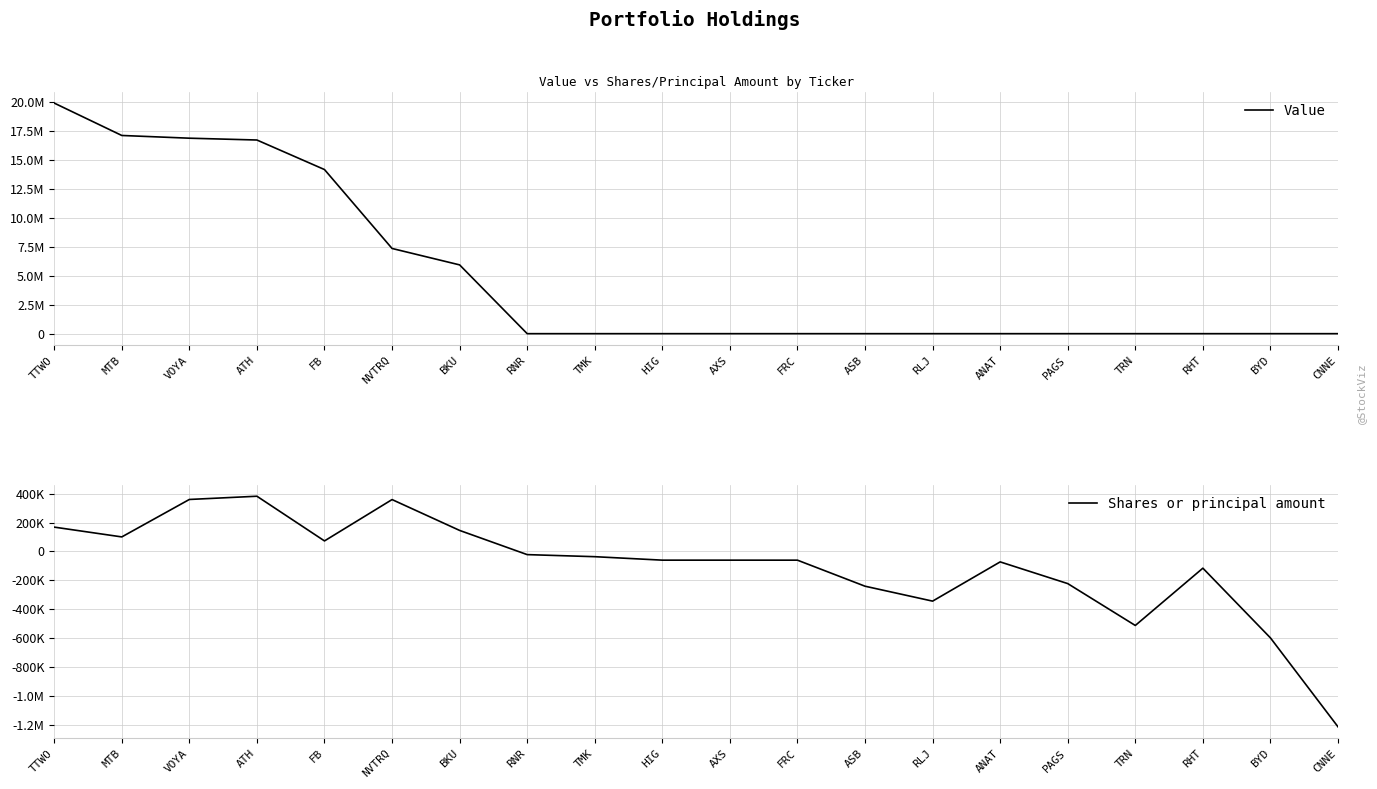

True or false: Shares or principal amount and Value cross at least once.

False